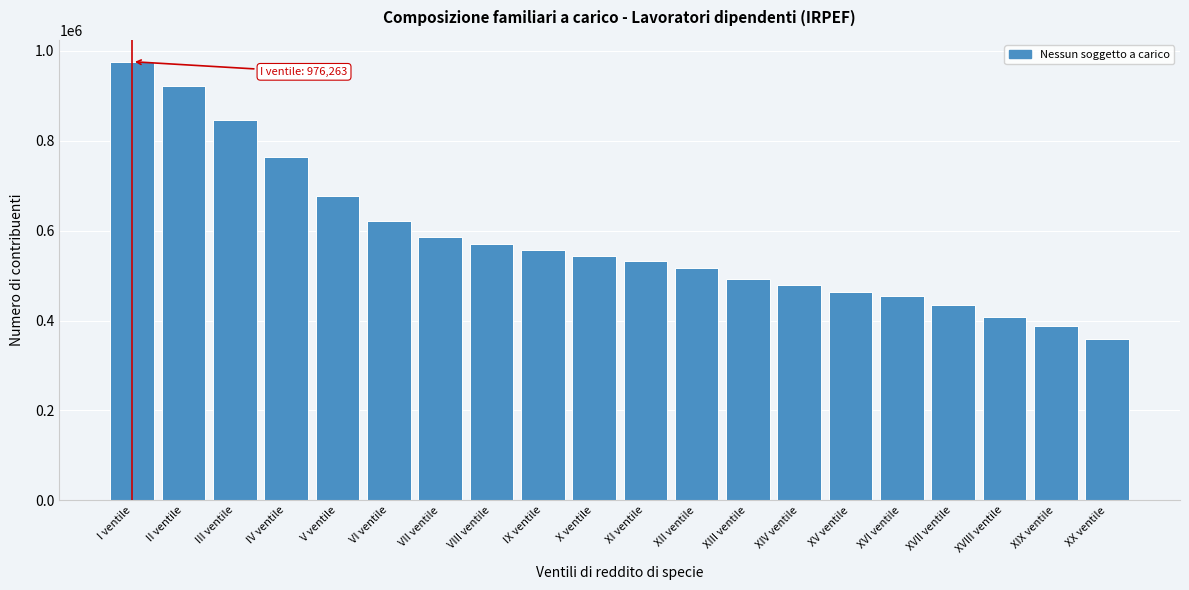

Reading left to right, what are all the values shown in this chart?

I ventile=976263	II ventile=921405	III ventile=847134	IV ventile=764999	V ventile=677746	VI ventile=621924	VII ventile=585183	VIII ventile=570183	IX ventile=556115	X ventile=544521	XI ventile=532892	XII ventile=515798	XIII ventile=493371	XIV ventile=479713	XV ventile=463356	XVI ventile=453571	XVII ventile=434166	XVIII ventile=406968	XIX ventile=388273	XX ventile=359502